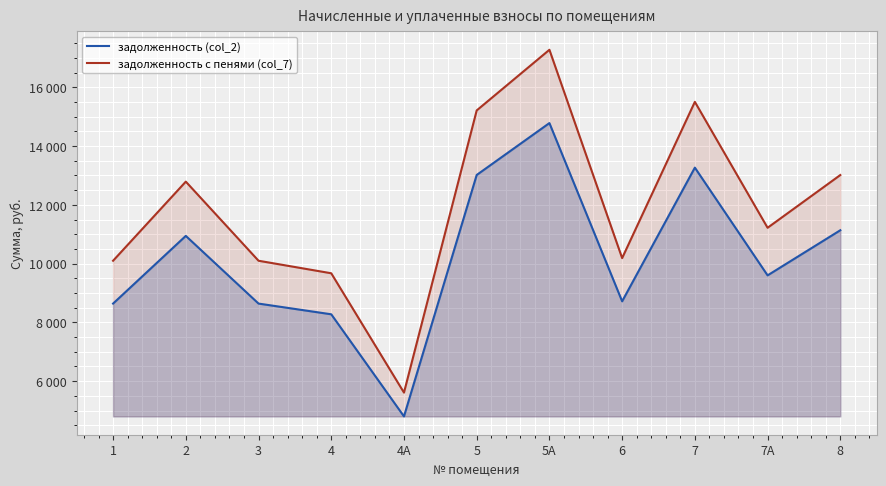

What is the difference between the maximum and second lowest values in the задолженность с пенями (col_7) series?

7607.2